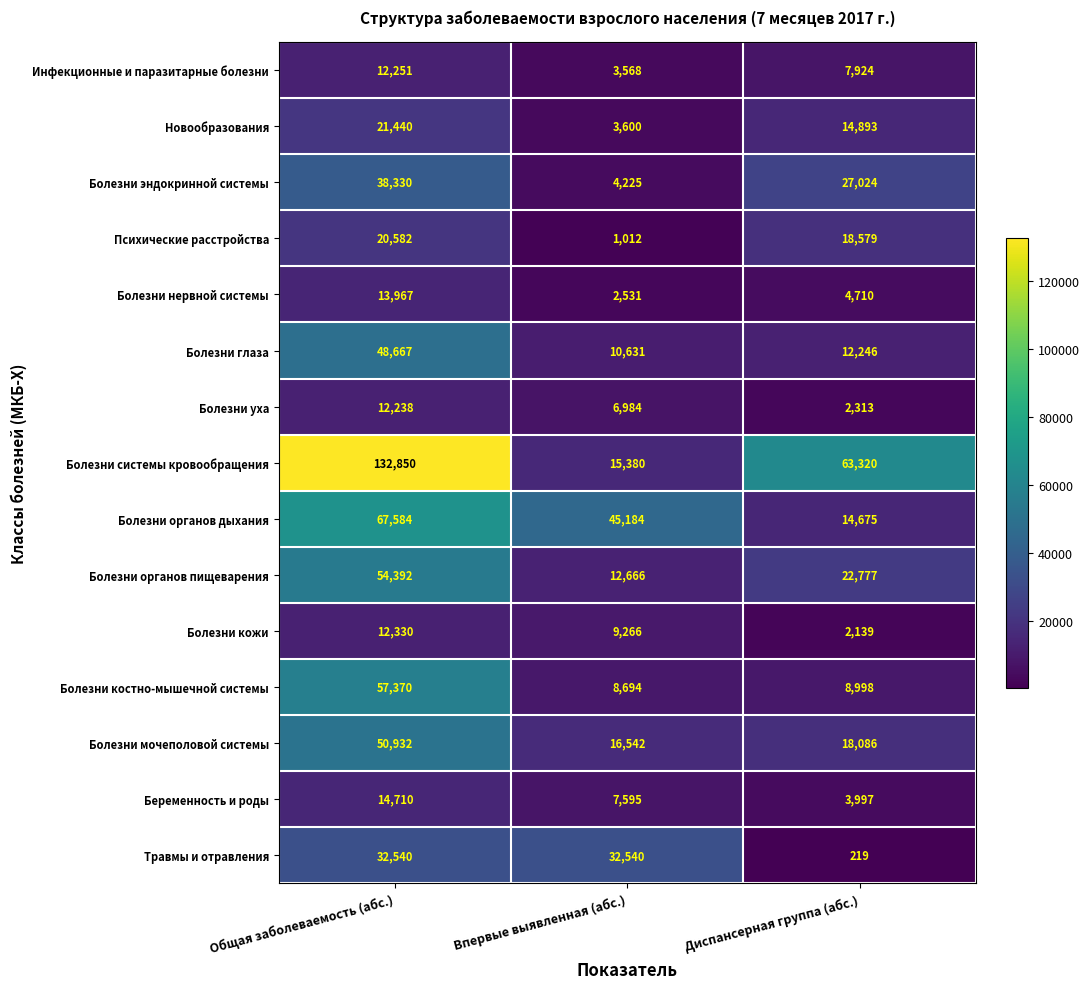

What is the difference between the Болезни кожи values at Впервые выявленная (абс.) and Диспансерная группа (абс.)?

7127